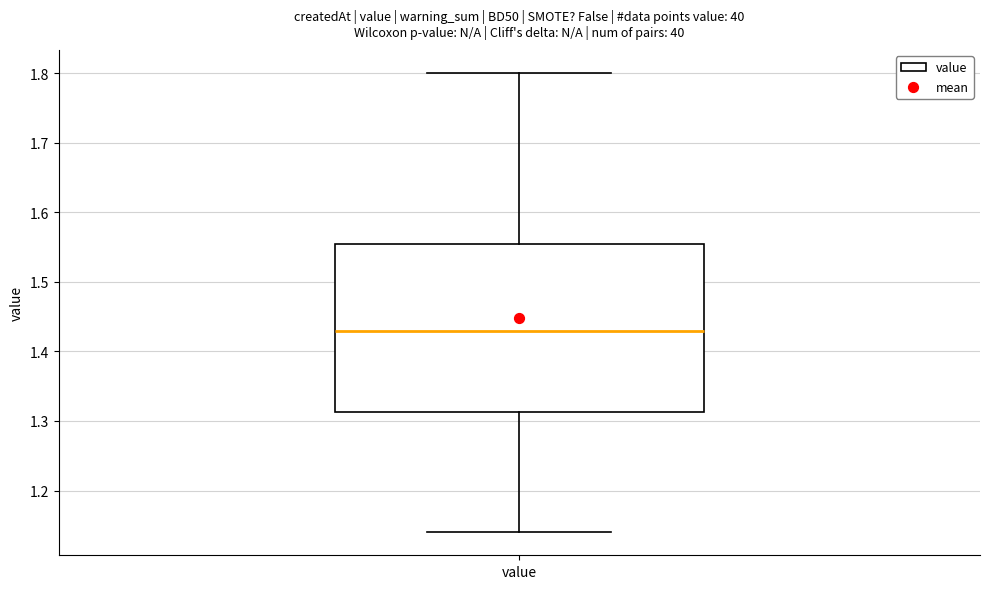

Transcribe this box plot: give where the median line is, the range the box spans, and where the two whiskers end, as read against the y-axis. The values are not printed on the chart, so give them approximately, as read against the axis.

median 1.43, box 1.31 to 1.56, whiskers 1.14 to 1.80